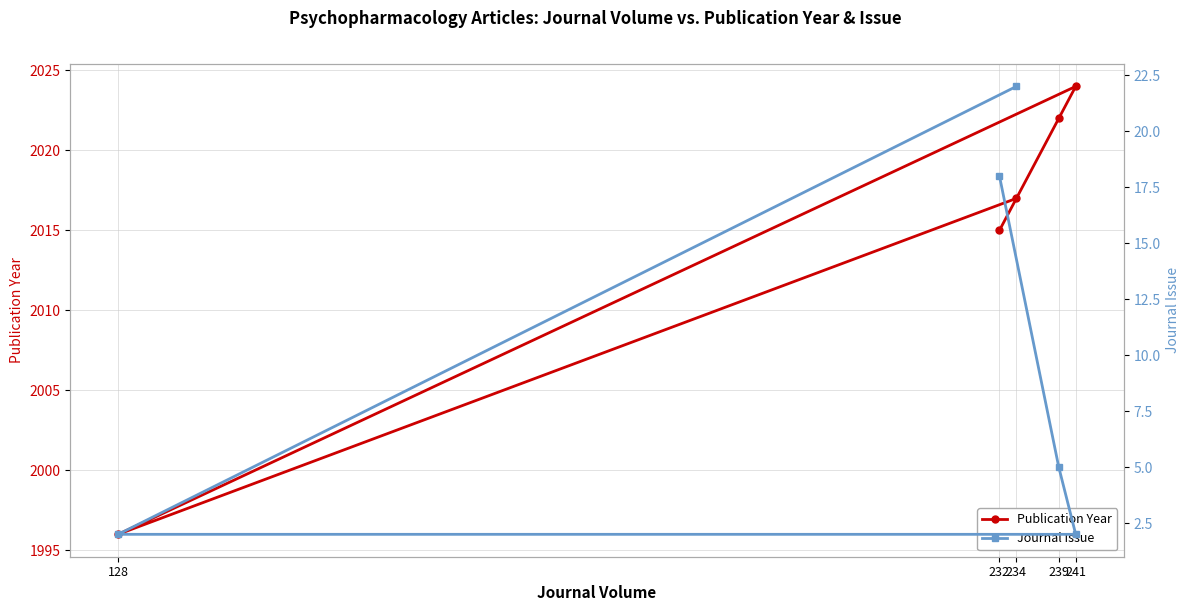

Rank the categories by Publication Year value from lowest to highest.

128, 232, 234, 239, 241